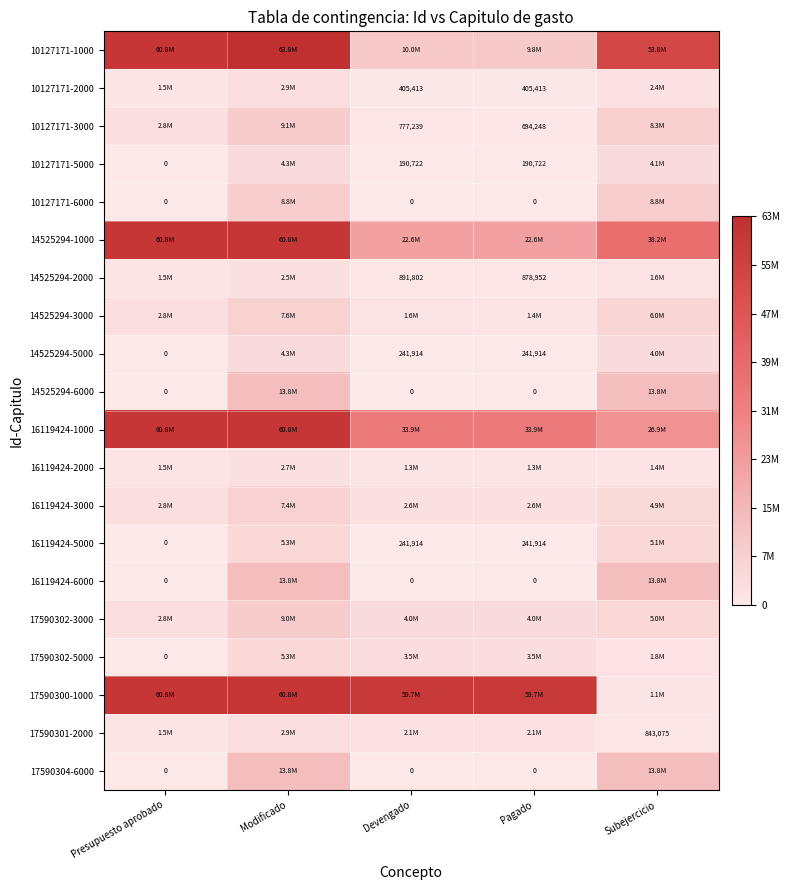

Count the 16119424-6000 values in the range 0 to 13750000.

5